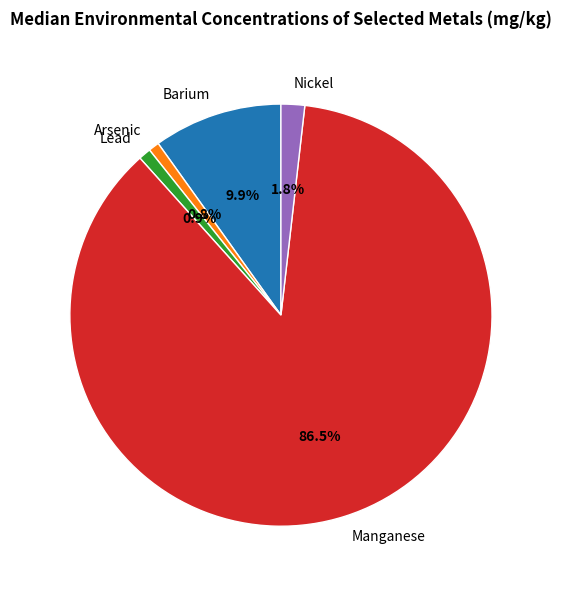

What is the total percentage of Barium and Nickel?

11.7%